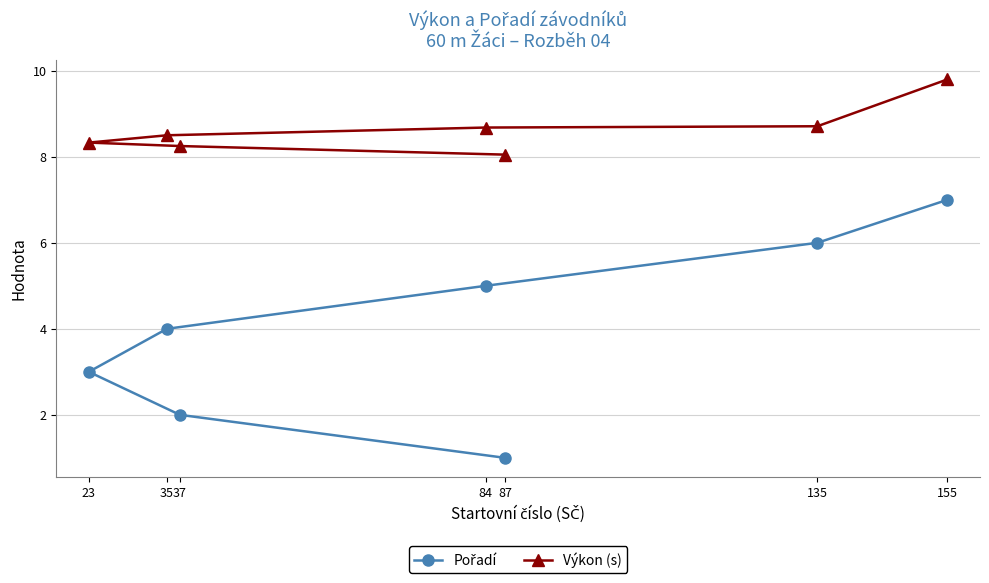

Rank the series at 135 from highest to lowest value.

Výkon (s), Pořadí